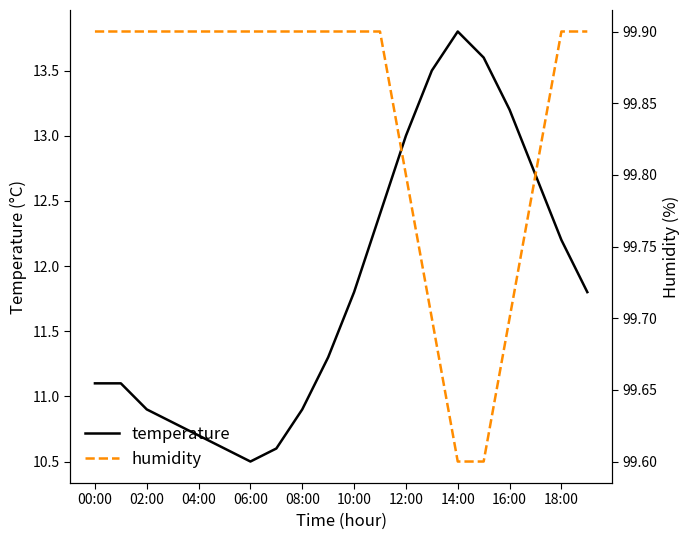

Count the humidity values in the range 99 to 100.

20